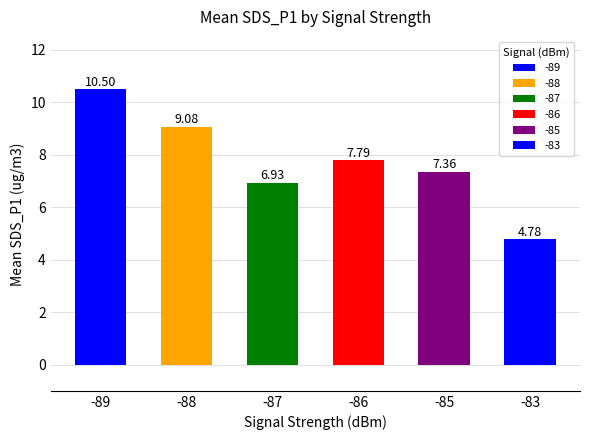

What is the change in value from -89 to -85?

-3.1